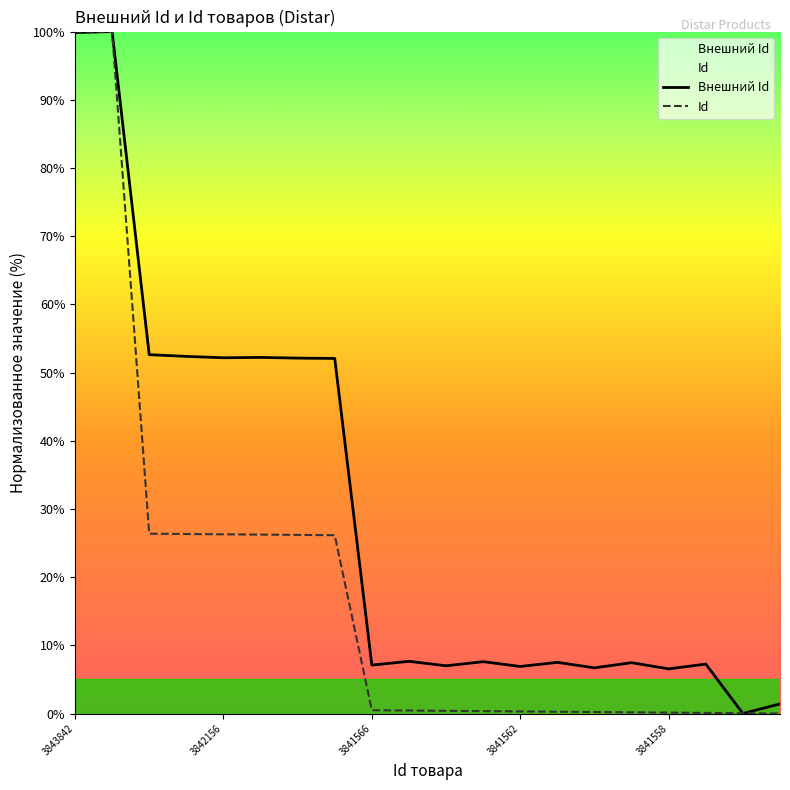

What is the sum of the Внешний Id values at 3841558 and 3841562?

13.4